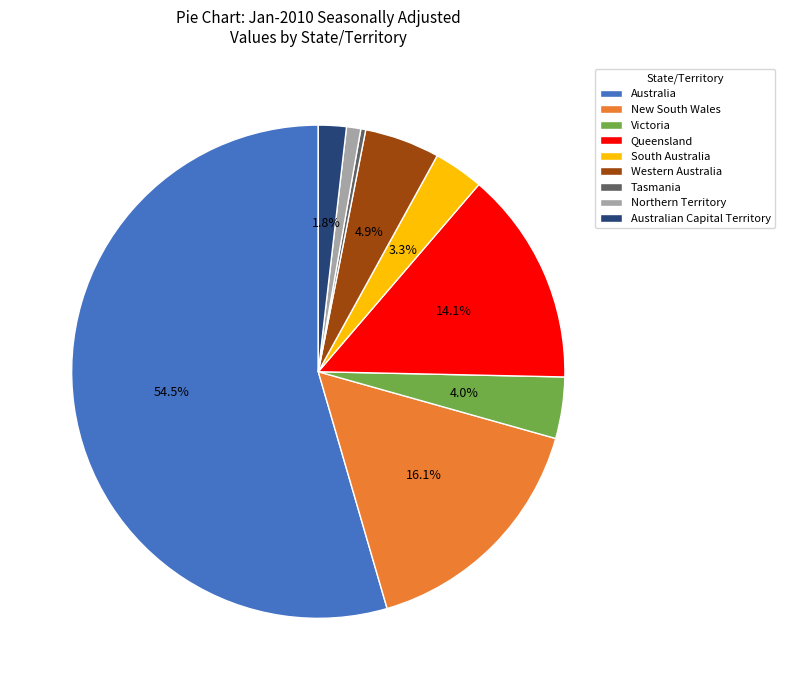

How many slices are in this pie chart?

9